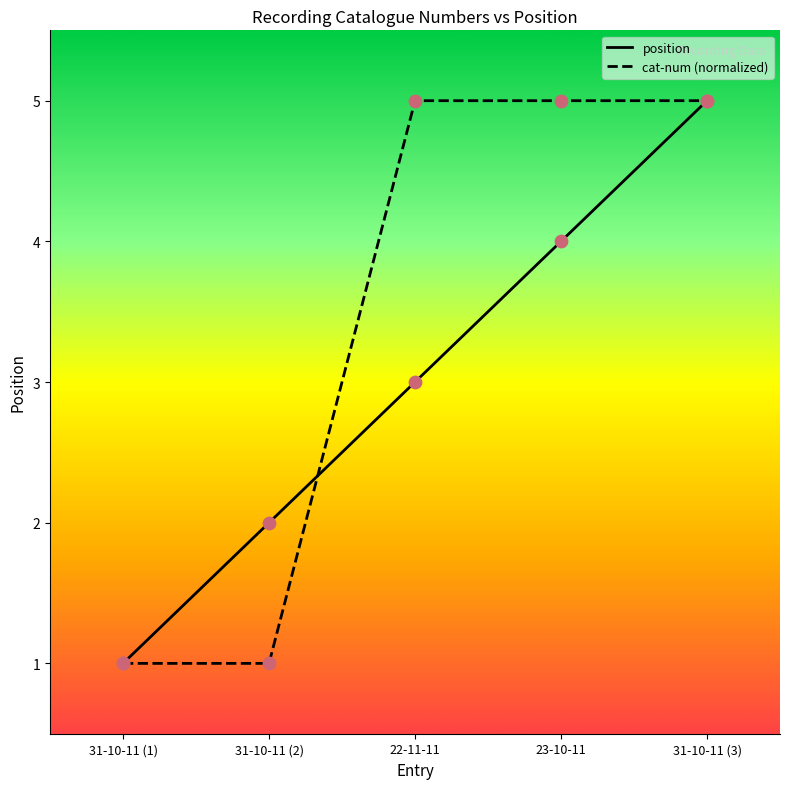

At which category is the sum across all series the highest?

31-10-11 (3)